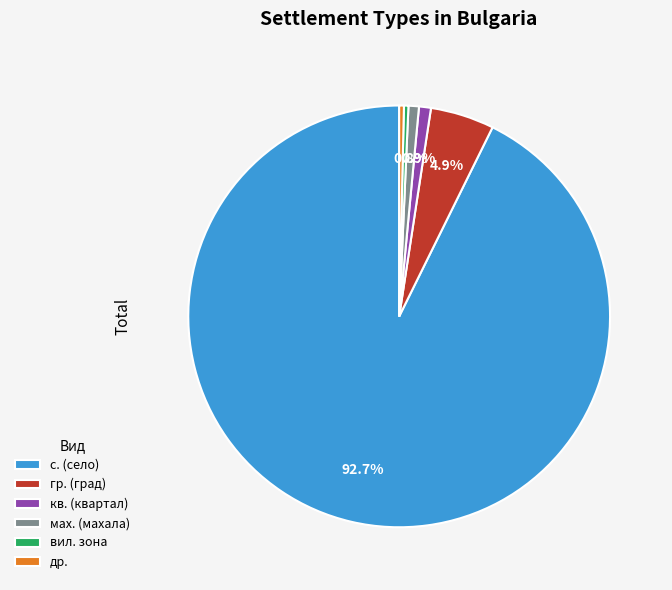

What is the largest slice in the pie chart?

с. (село)